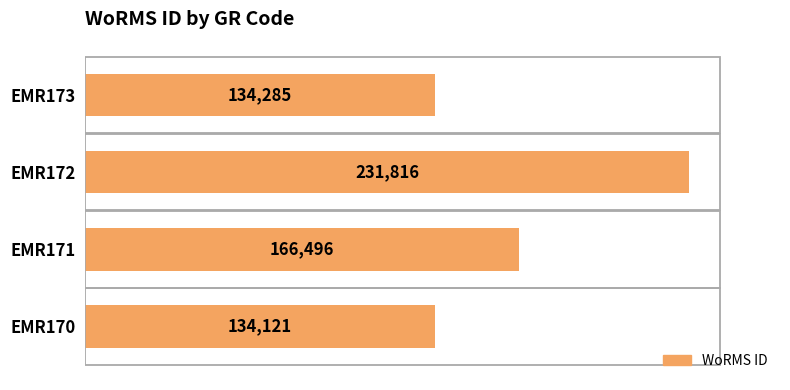

Reading left to right, what are all the values shown in this chart?

134121	166496	231816	134285